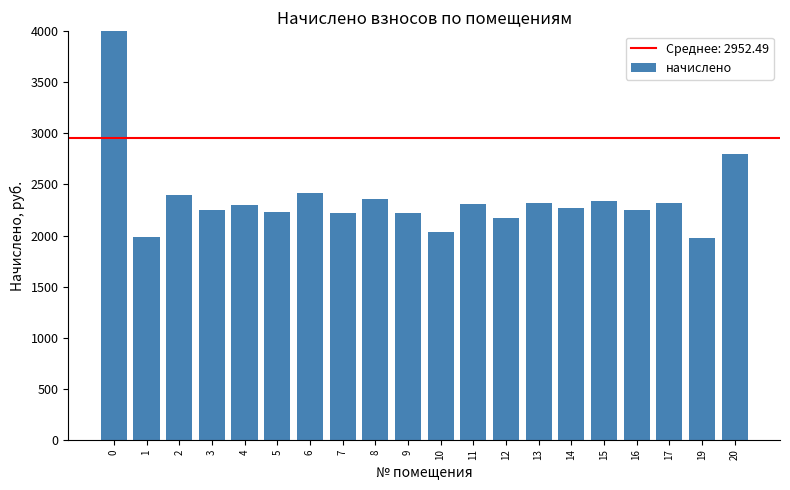

List the labels in order of value, smallest first.

19, 1, 10, 12, 7, 9, 5, 3, 16, 14, 4, 11, 17, 13, 15, 8, 2, 6, 20, 0